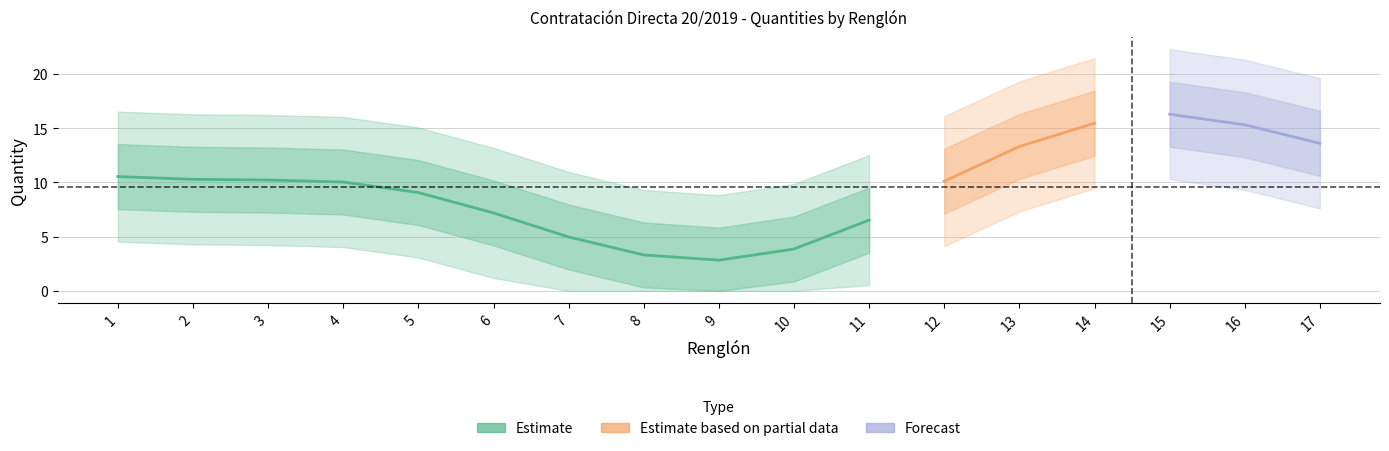

True or false: the data shows 3 at 8.

False